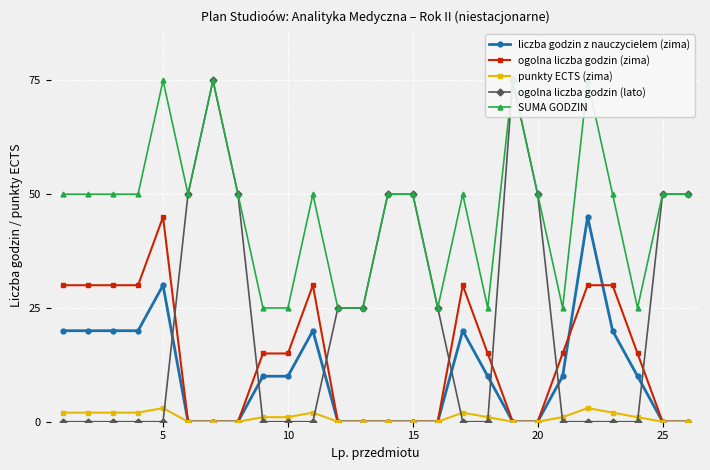

The ogolna liczba godzin (zima) series shows -23 at 25. True or false?

False